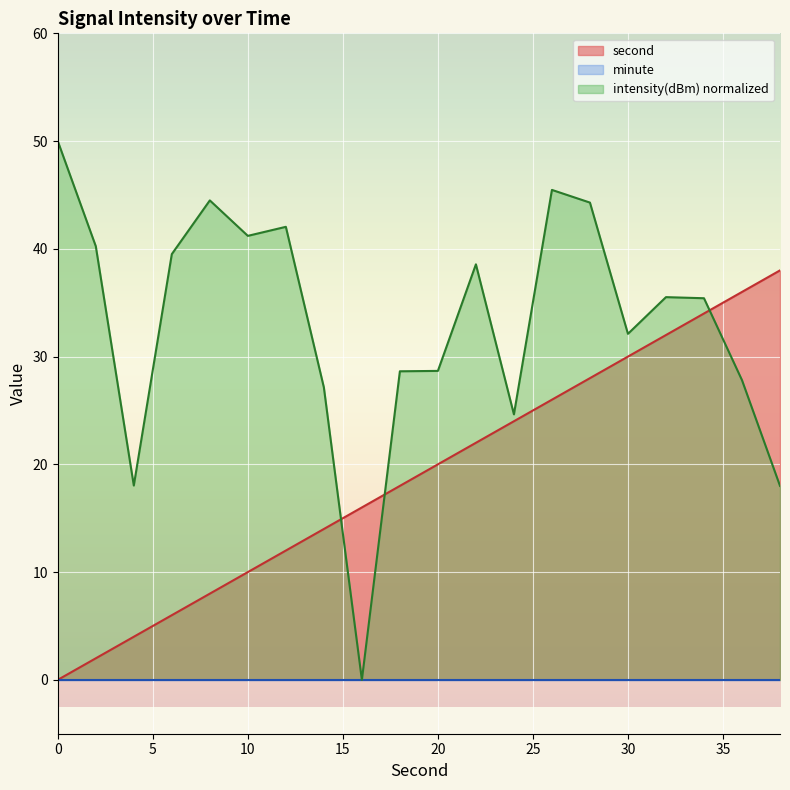

True or false: second and intensity(dBm) intersect in this chart.

True